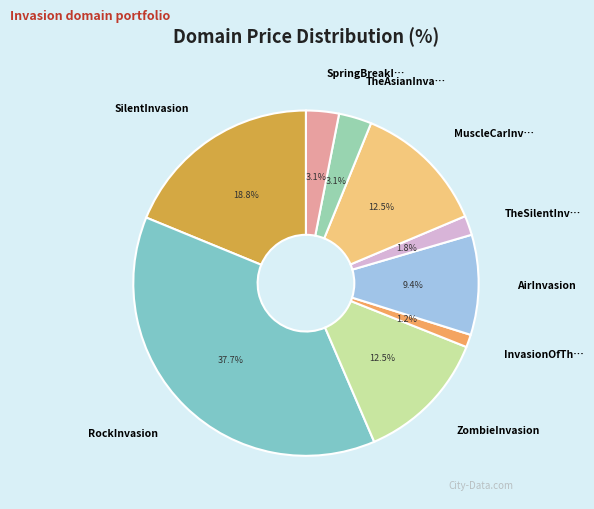

Which slice is the largest?

RockInvasion.com